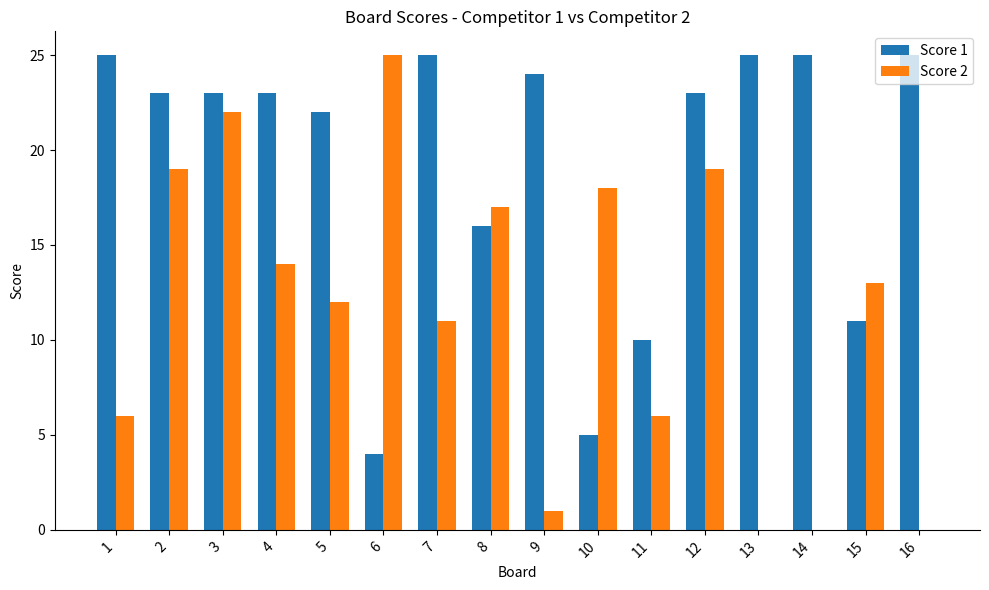

Is the value of Score 1 at 15 greater than the value of Score 2 at 3?

No